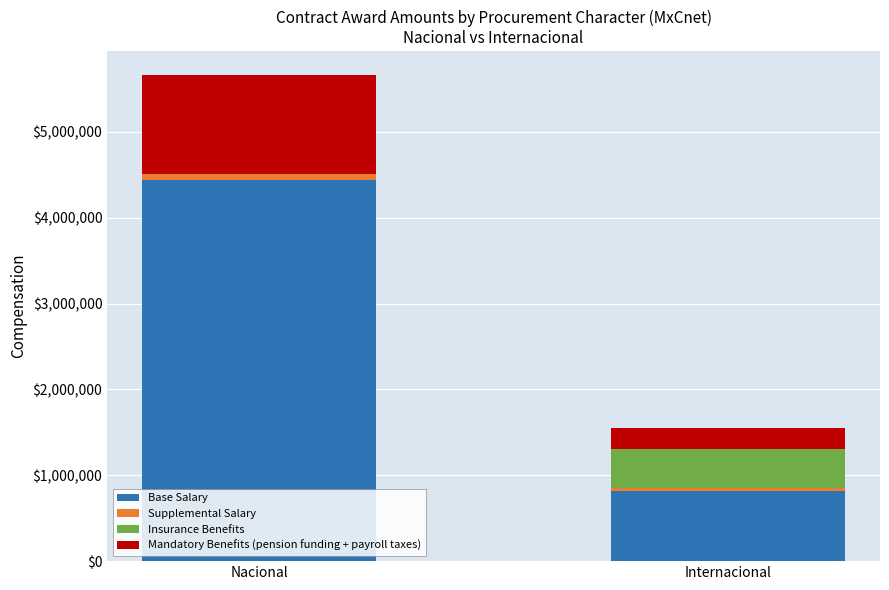

What are all the series names shown in the legend?

Base Salary, Supplemental Salary, Insurance Benefits, Mandatory Benefits (pension funding + payroll taxes)